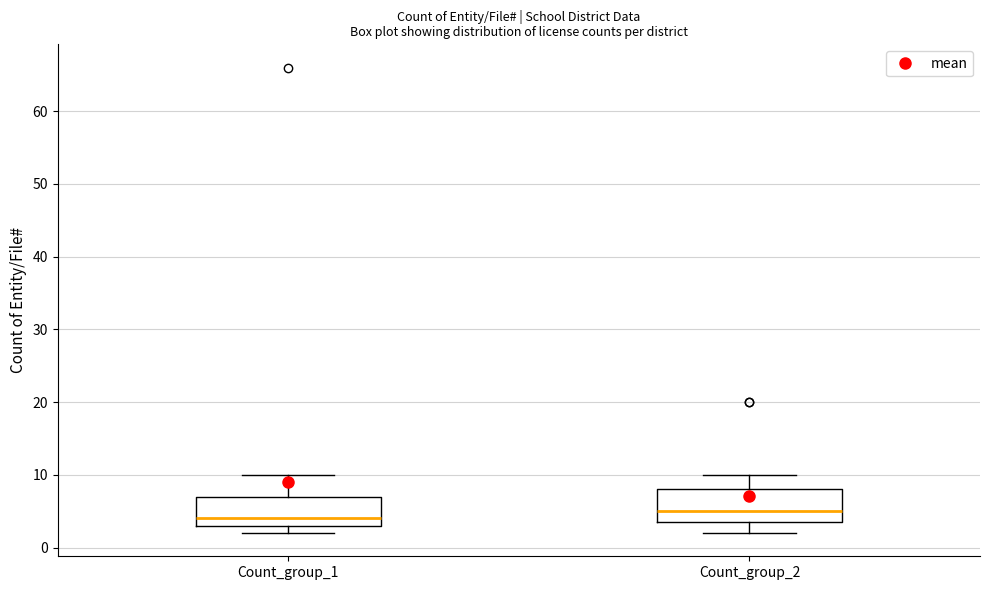

Reading left to right, transcribe this box plot: for each box, give where its median line is, the range the box spans, and where its two whiskers end, as read against the y-axis. The values are not printed on the chart, so give them approximately, as read against the axis.

Count_group_1: median 4, box 3 to 7, whiskers 2 to 10
Count_group_2: median 5, box 4 to 8, whiskers 2 to 10